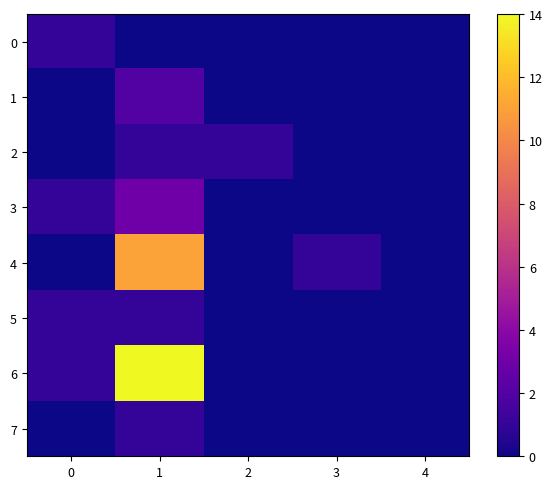

At how many categories does at least one series exceed 6?

1